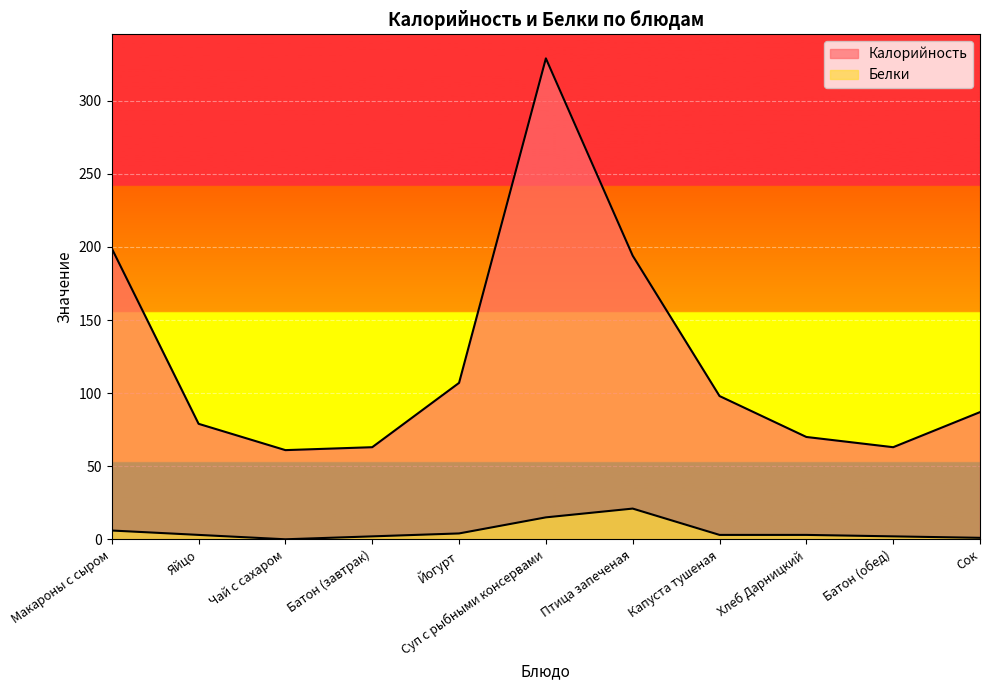

How many lines are shown in the chart?

2